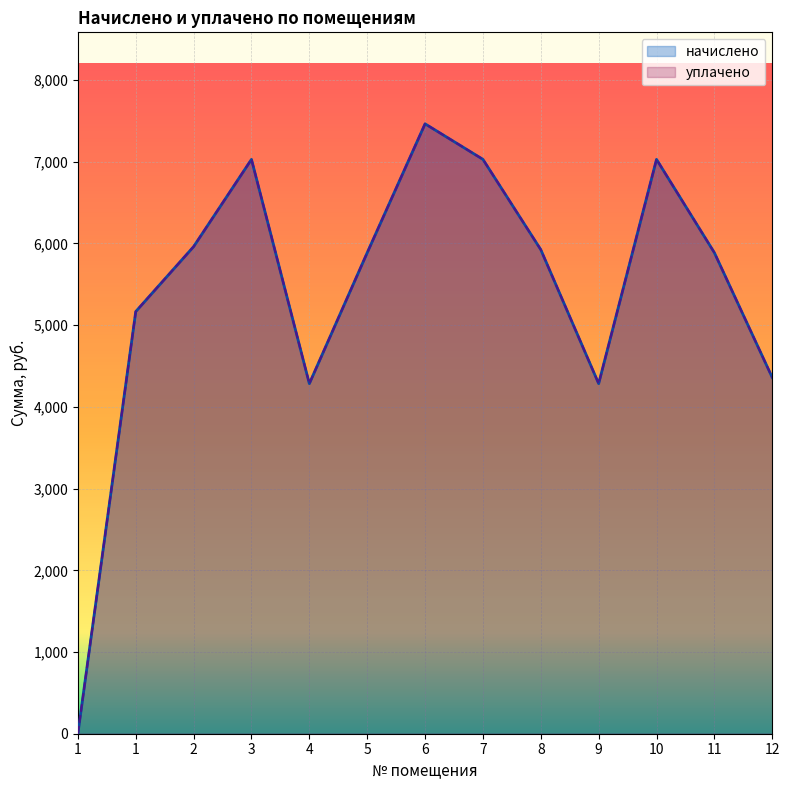

Is the value of уплачено at 6 greater than the value of начислено at 7?

Yes